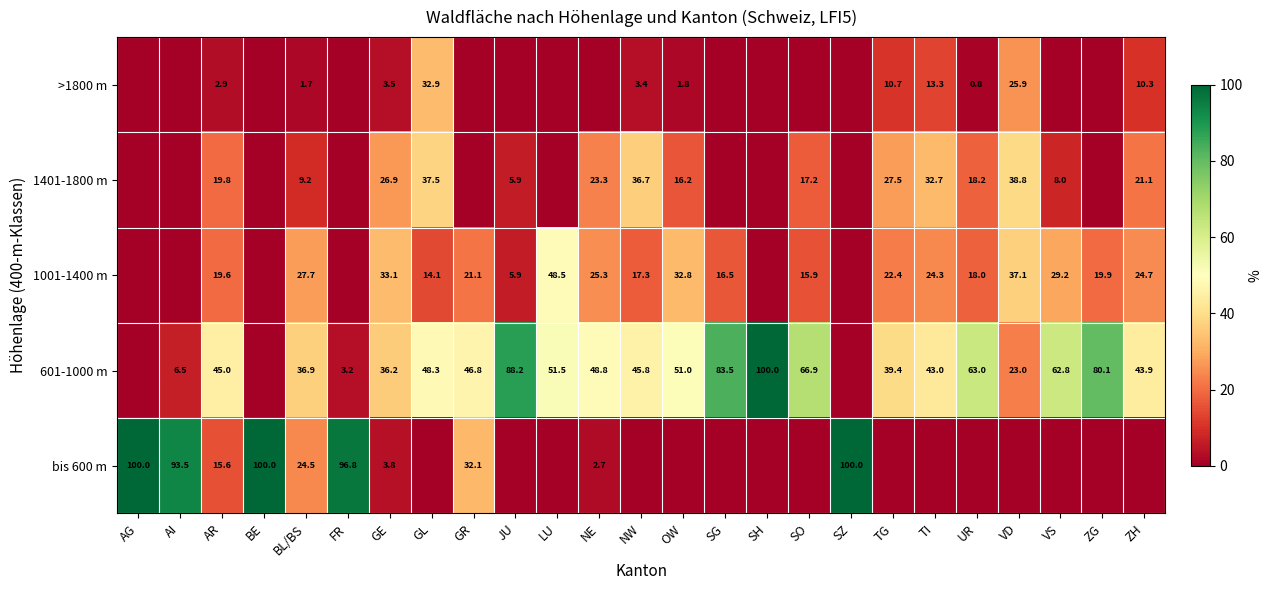

The 1401-1800 m series shows 16.2 at OW. True or false?

True